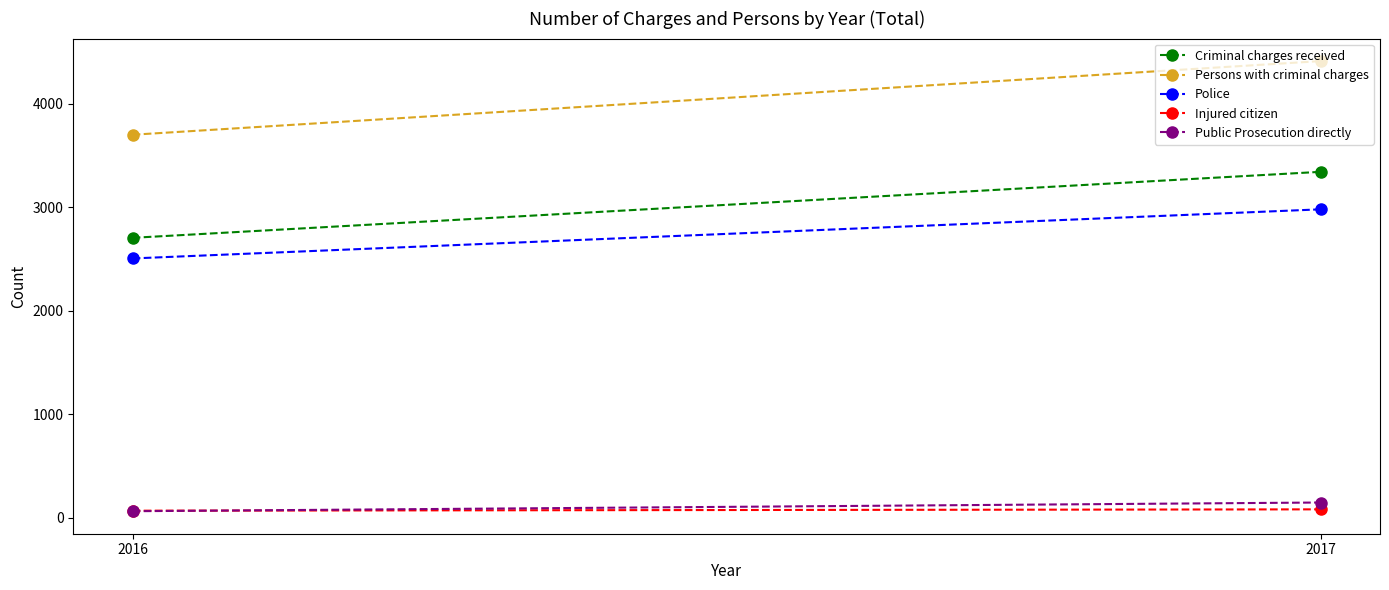

What is the minimum value for Public Prosecution directly?

65